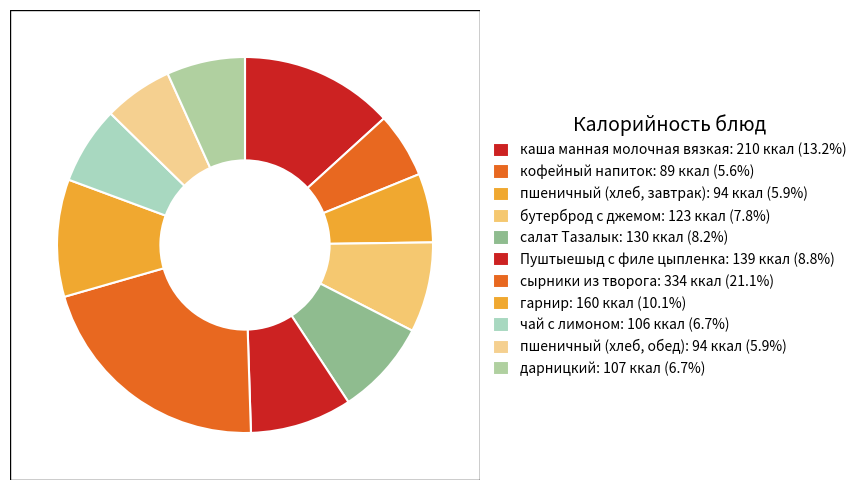

Is it true that чай с лимоном is 14% of the pie?

False